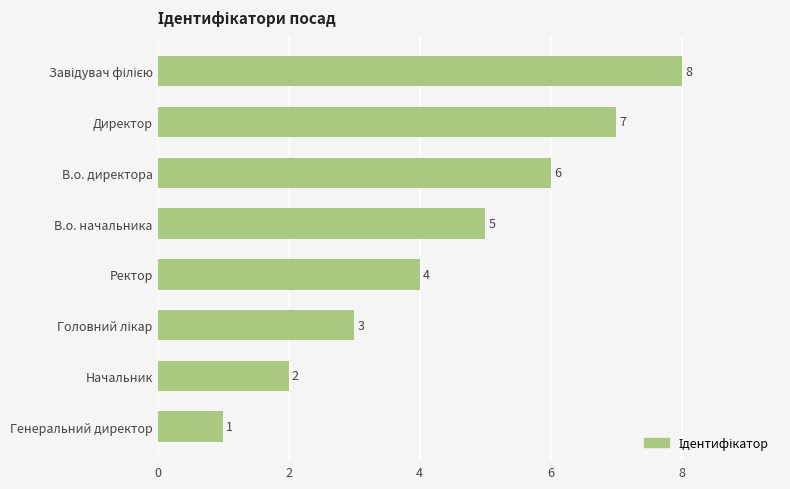

Which label corresponds to the smallest value in the chart?

Генеральний директор